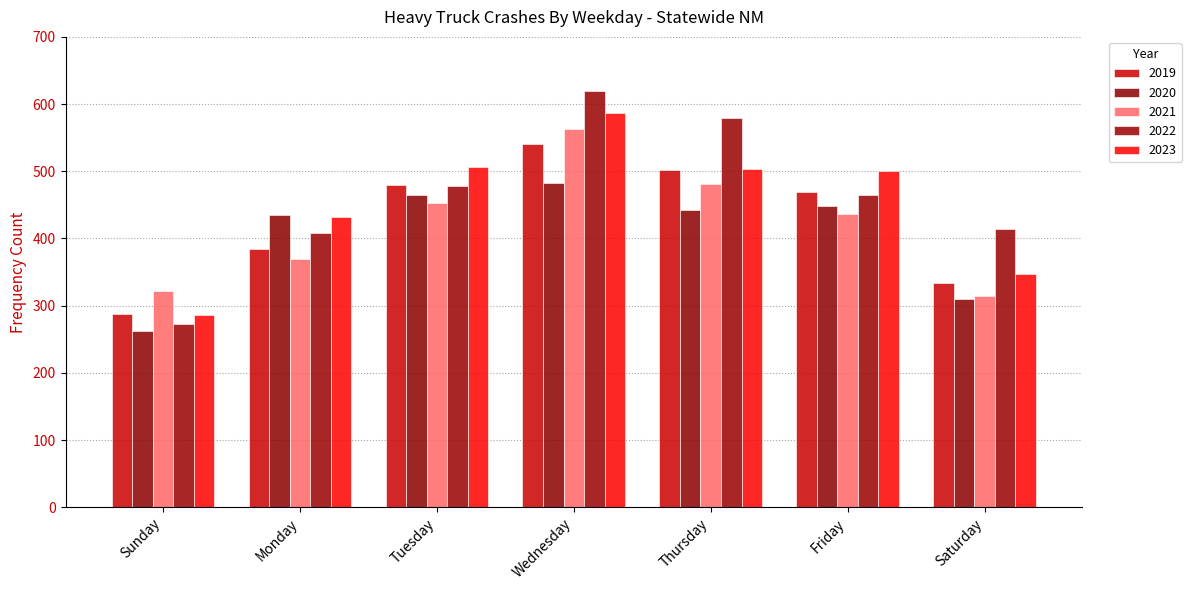

What is the label of the 2nd bar from the left?

Monday